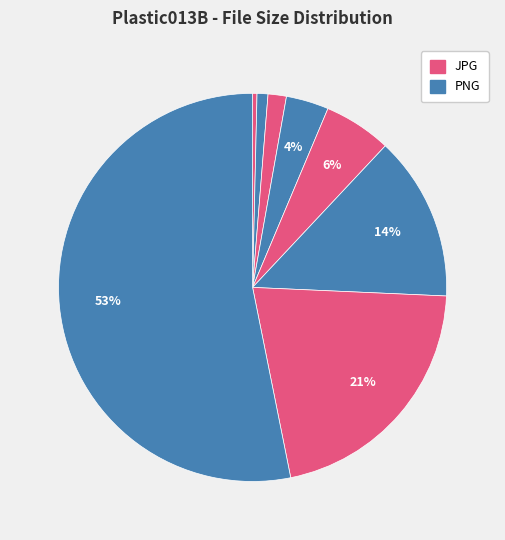

How many slices are in this pie chart?

8